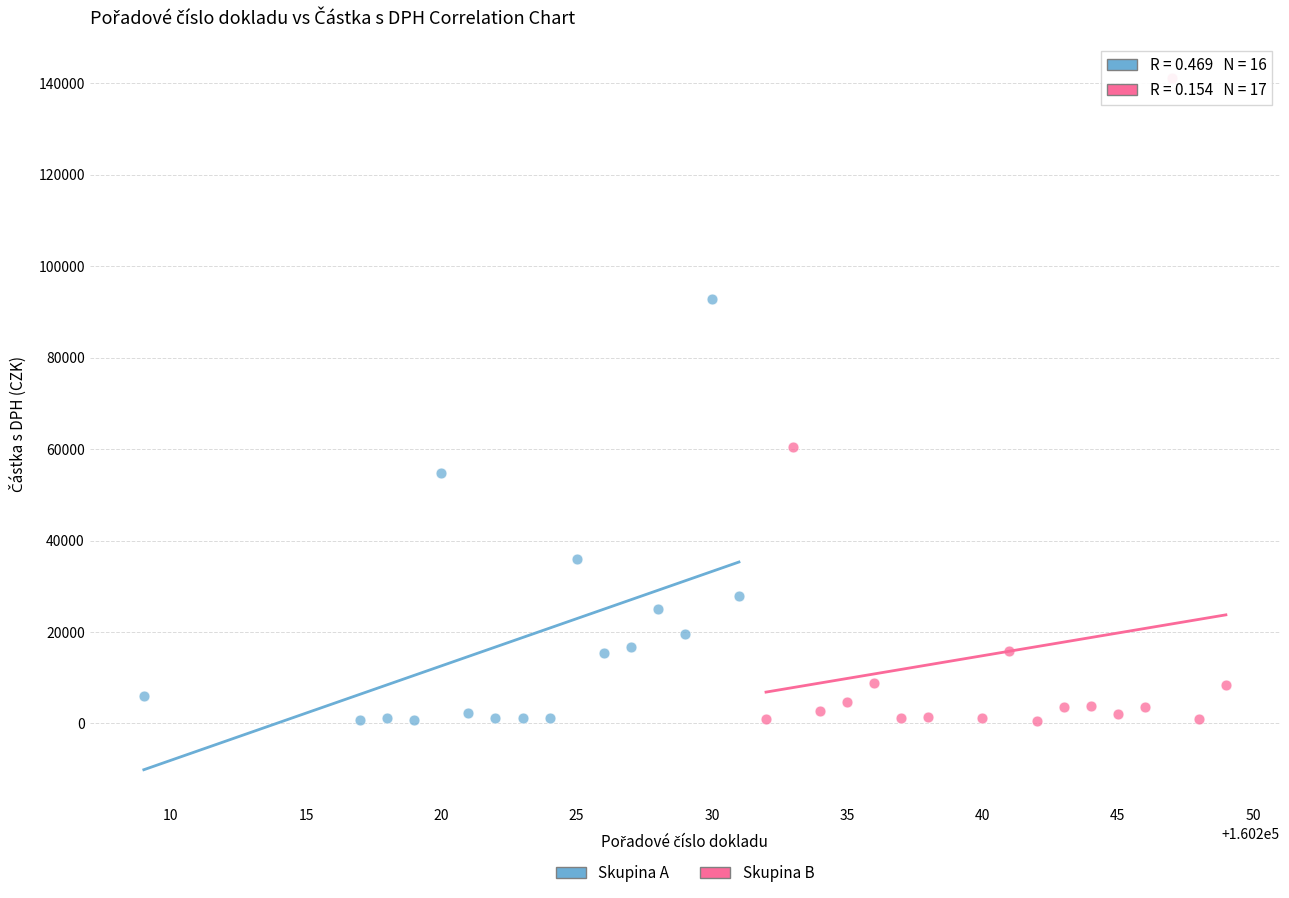

What are all the series names shown in the legend?

Skupina A, Skupina B